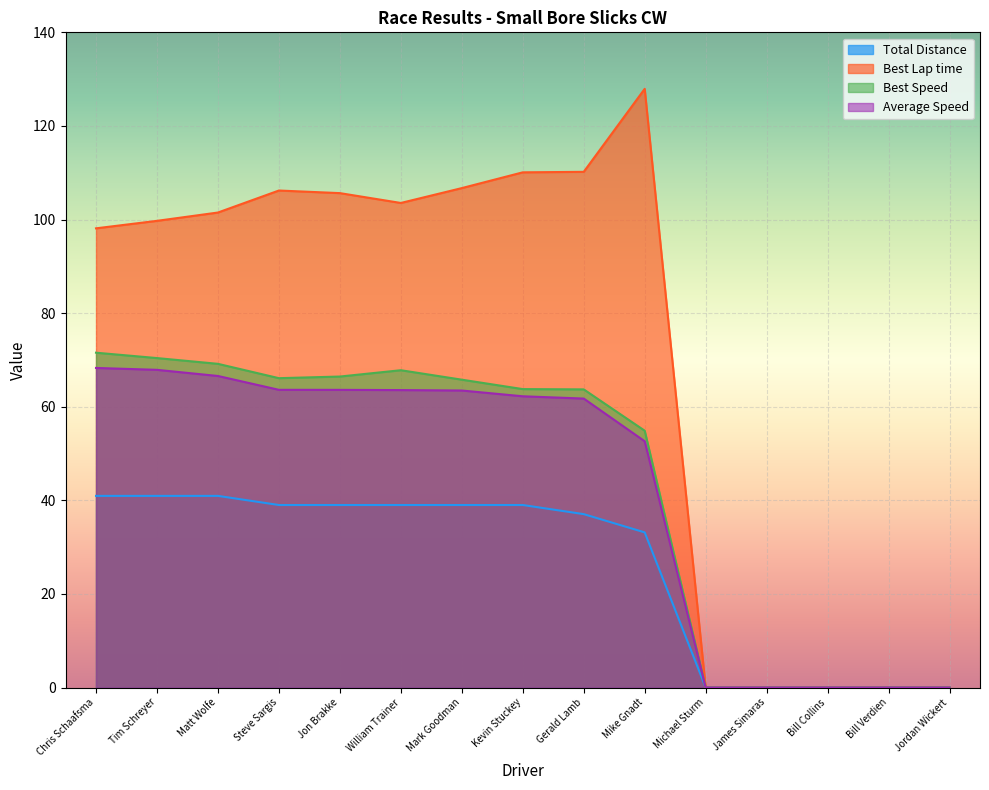

Is it true that Total Distance equals 39.0 at Jon Brakke?

True